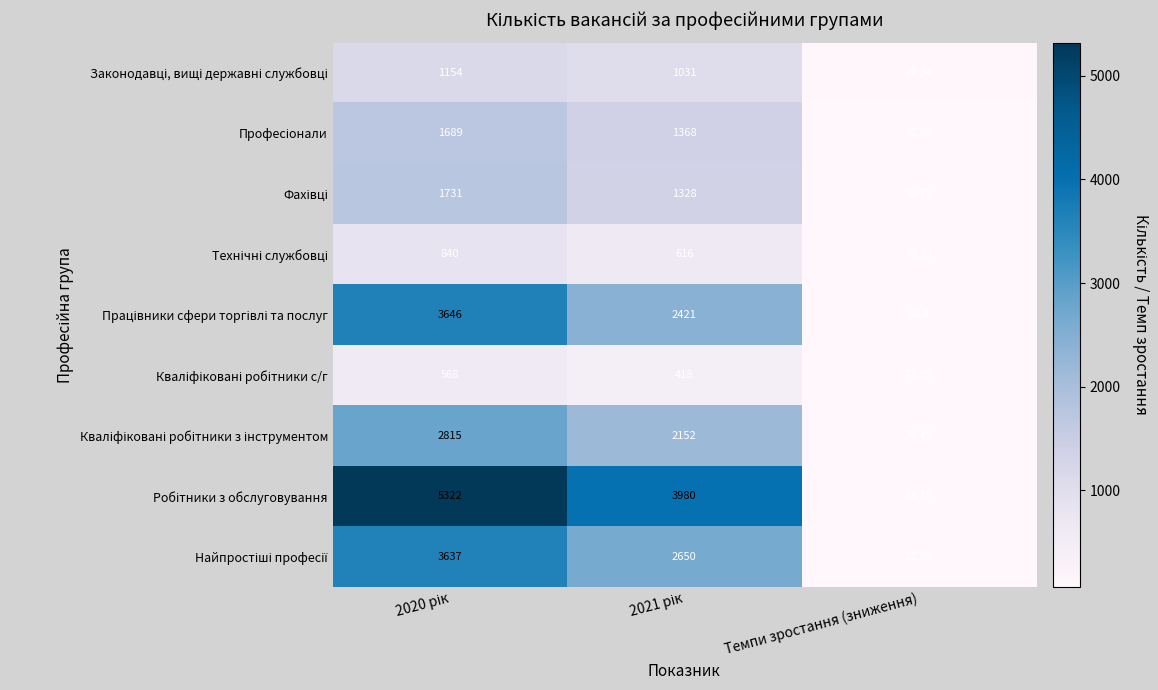

At which category does the chart reach its minimum across all series?

Темпи зростання (зниження)